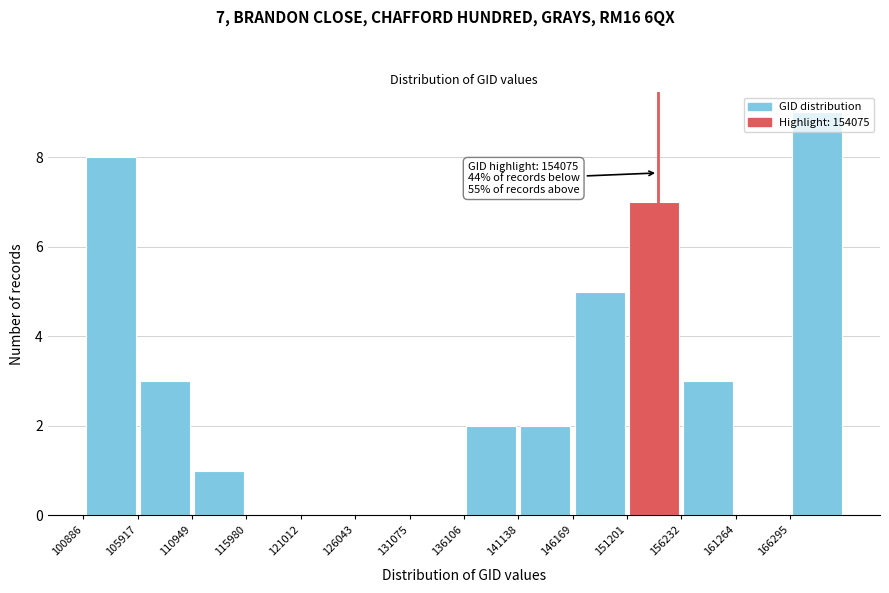

Over which range of the x-axis is the bar tallest?

166000 to 171000